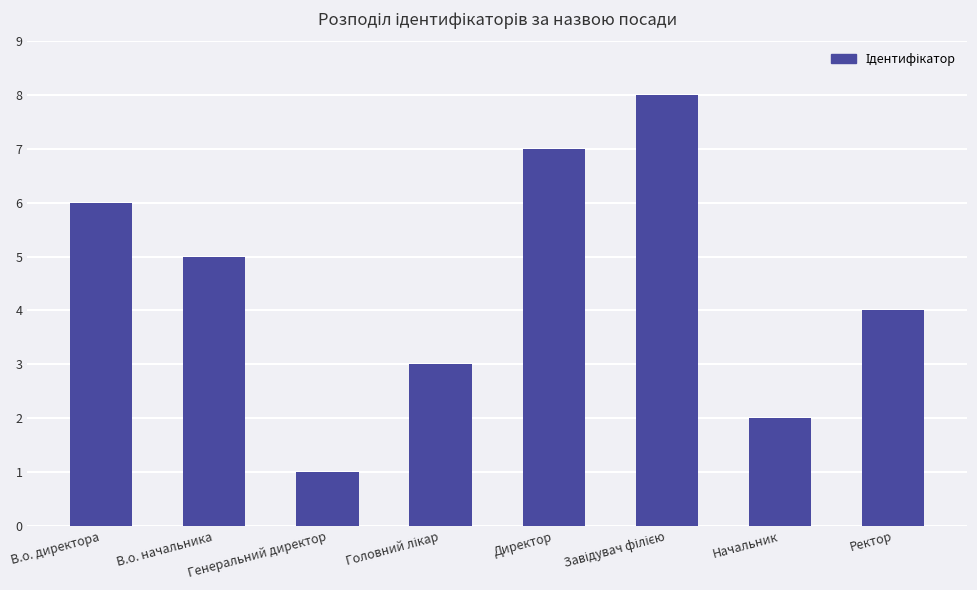

Does the chart contain any negative values?

No